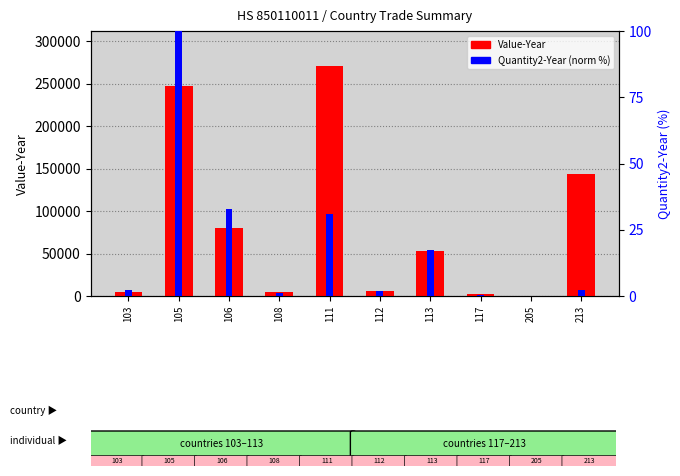

Which series has the largest range (max minus min)?

Value-Year